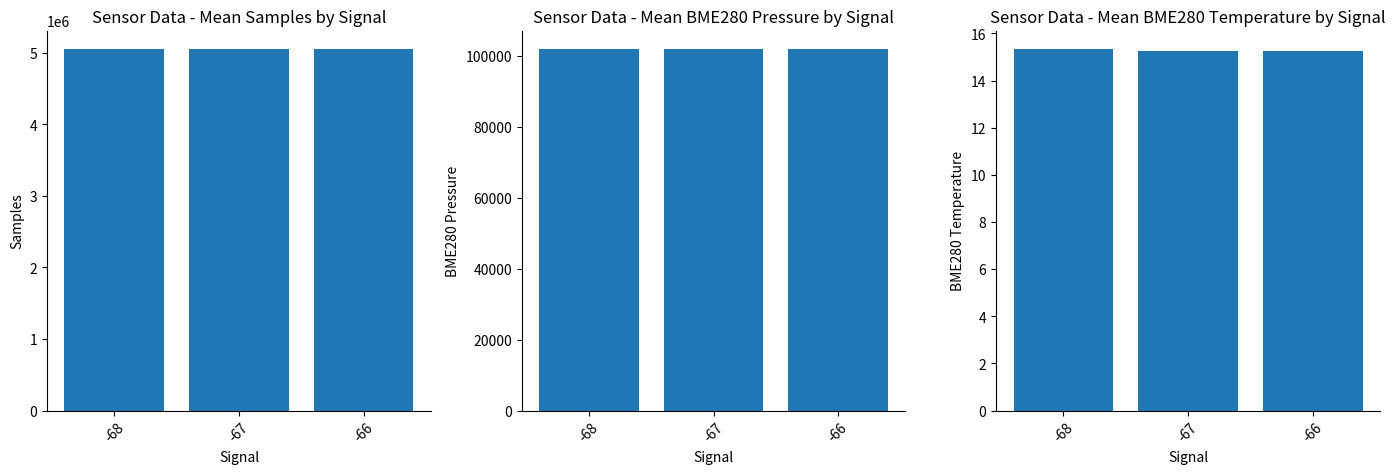

What is the lowest value of the BME280_temperature series?

15.3